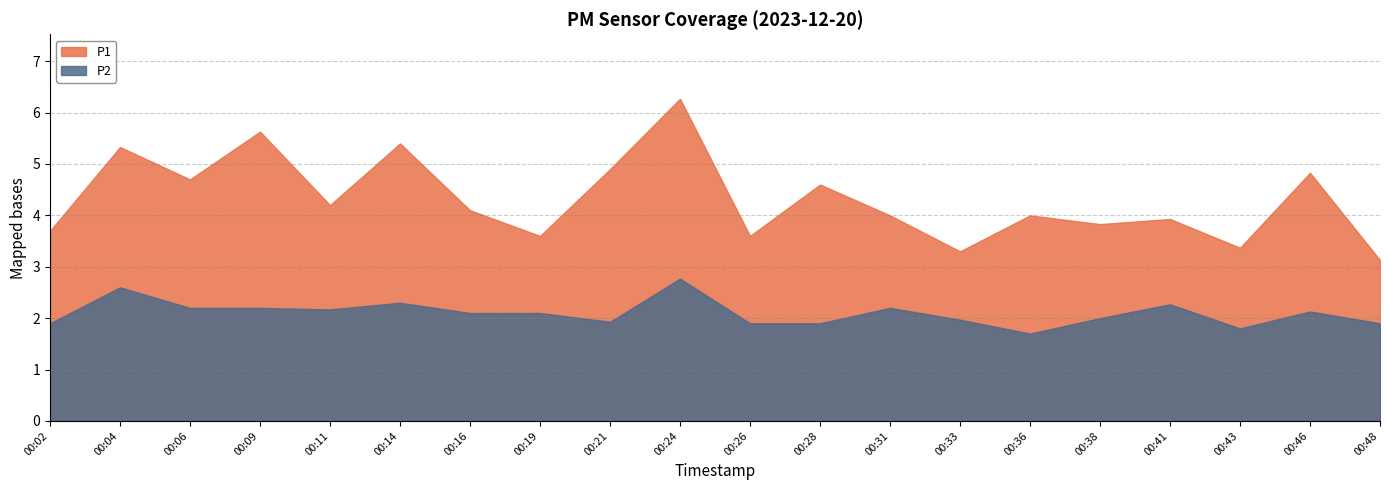

Reading right to left, extract all data points from this chart.

P1: 3.1	4.8	3.4	3.9	3.8	4.0	3.3	4.0	4.6	3.6	6.3	4.9	3.6	4.1	5.4	4.2	5.6	4.7	5.3	3.7
P2: 1.9	2.1	1.8	2.3	2.0	1.7	2.0	2.2	1.9	1.9	2.8	1.9	2.1	2.1	2.3	2.2	2.2	2.2	2.6	1.9